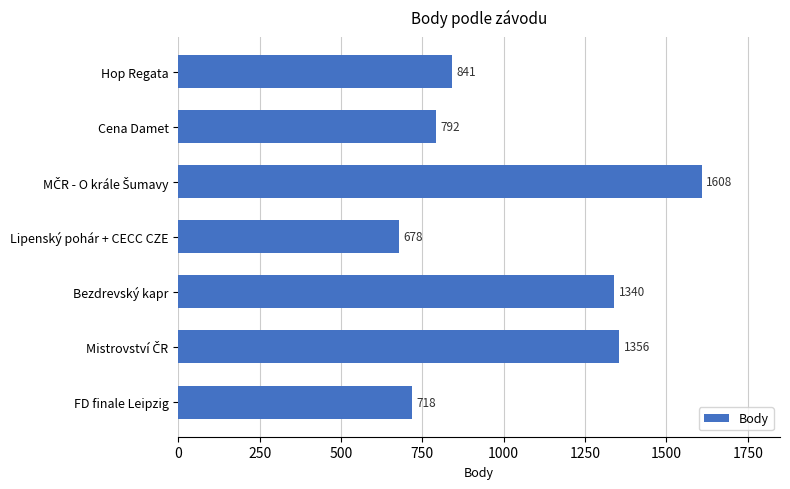

What is the sum of all values?

7333